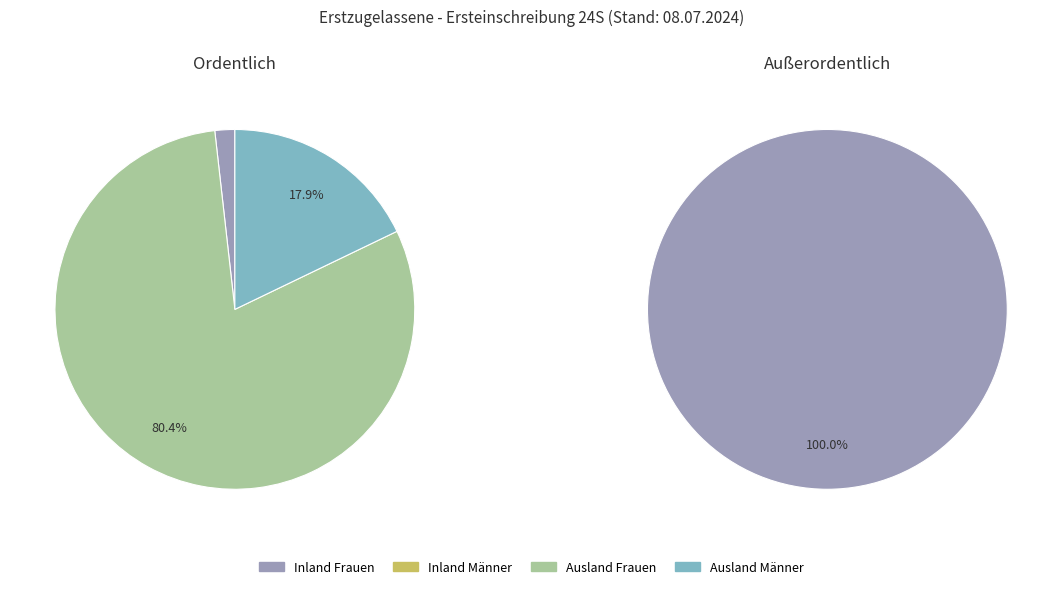

What portion of the pie excludes Ordentlich?

66.7%